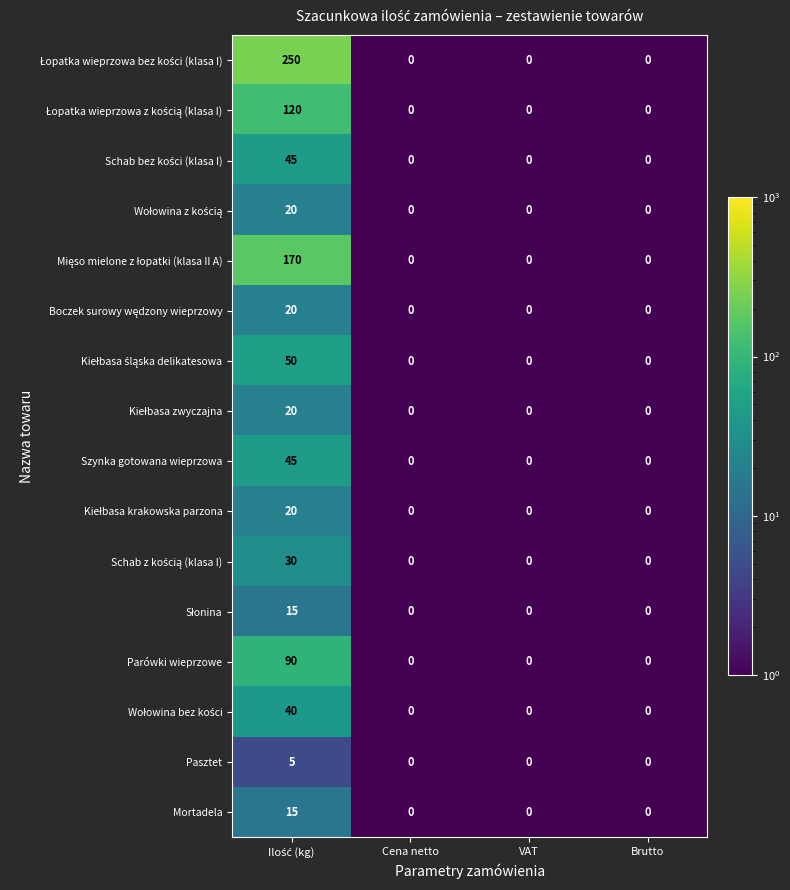

How many distinct data groups are displayed?

16